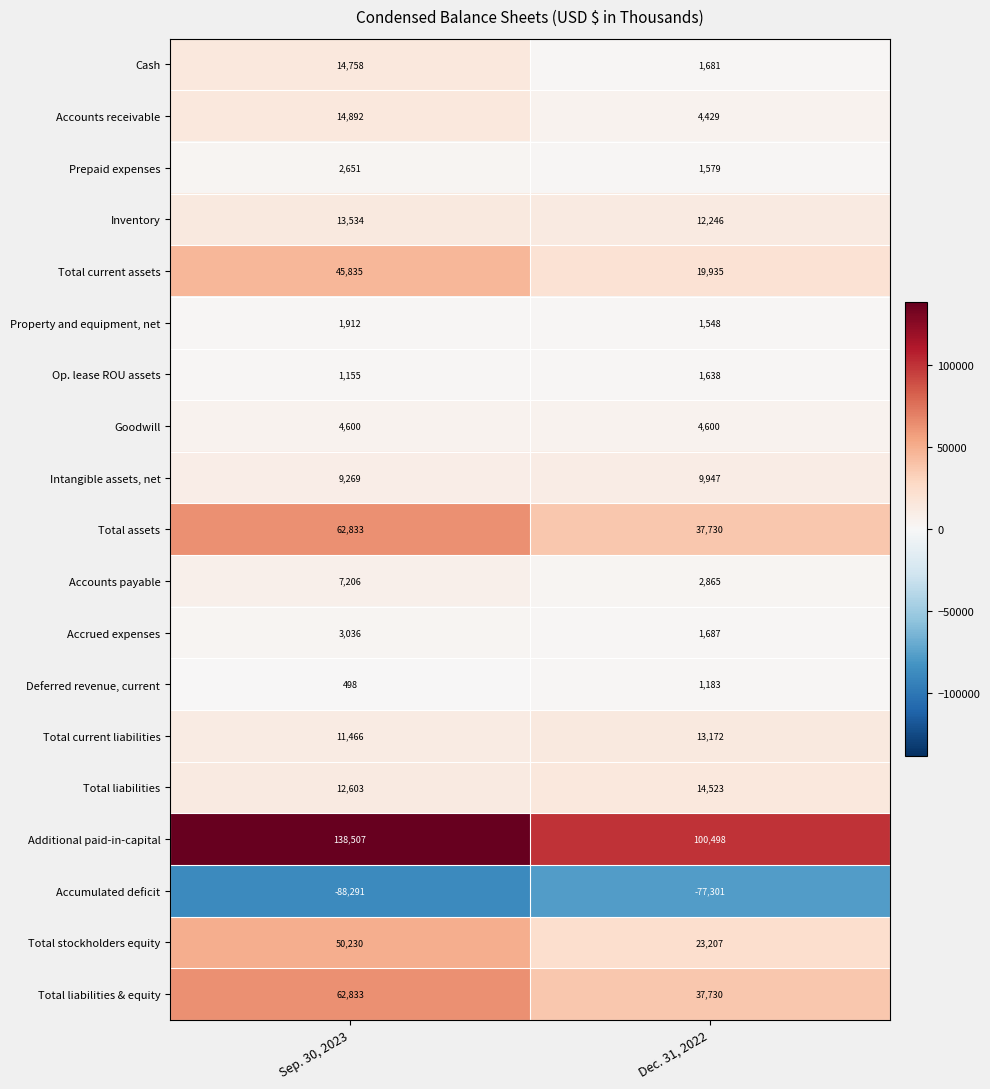

The Total current assets series shows 29544 at Dec. 31, 2022. True or false?

False